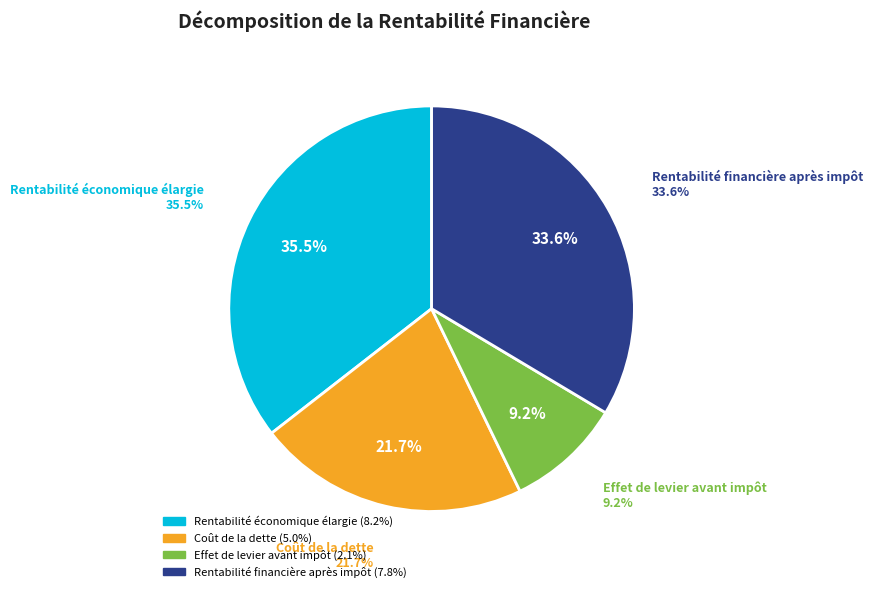

To the nearest percent, what is the average slice percentage?

25%